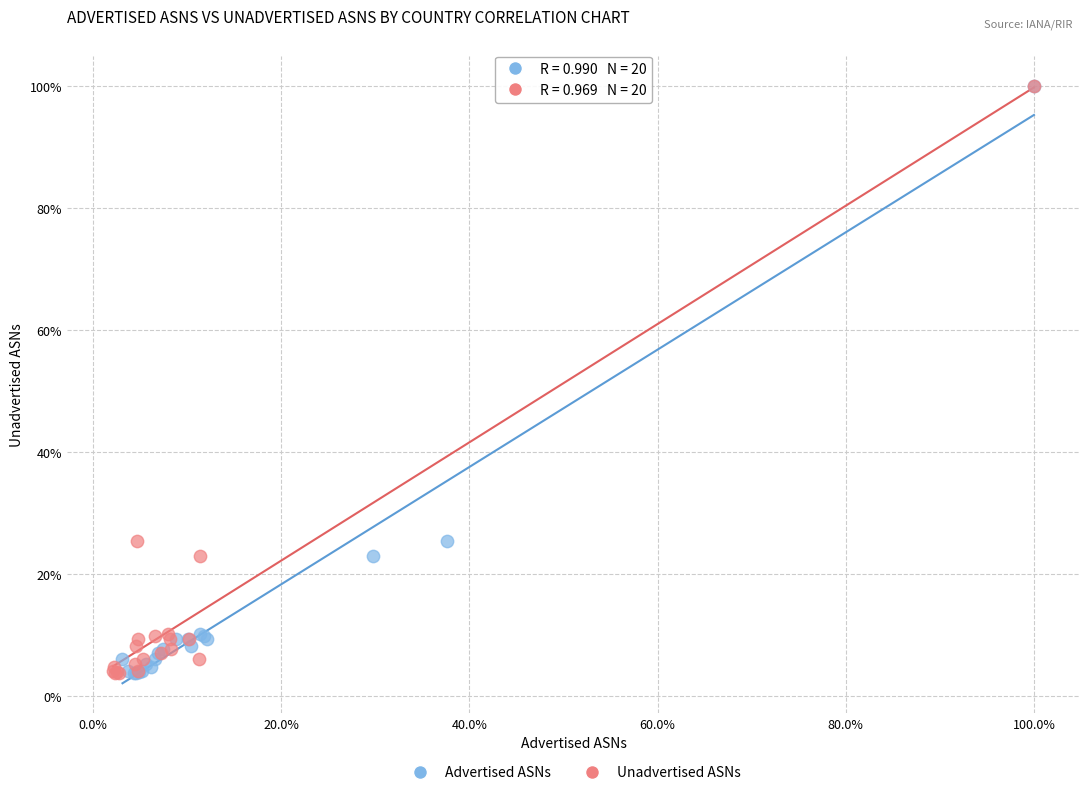

What are all the series names shown in the legend?

Advertised ASNs, Unadvertised ASNs